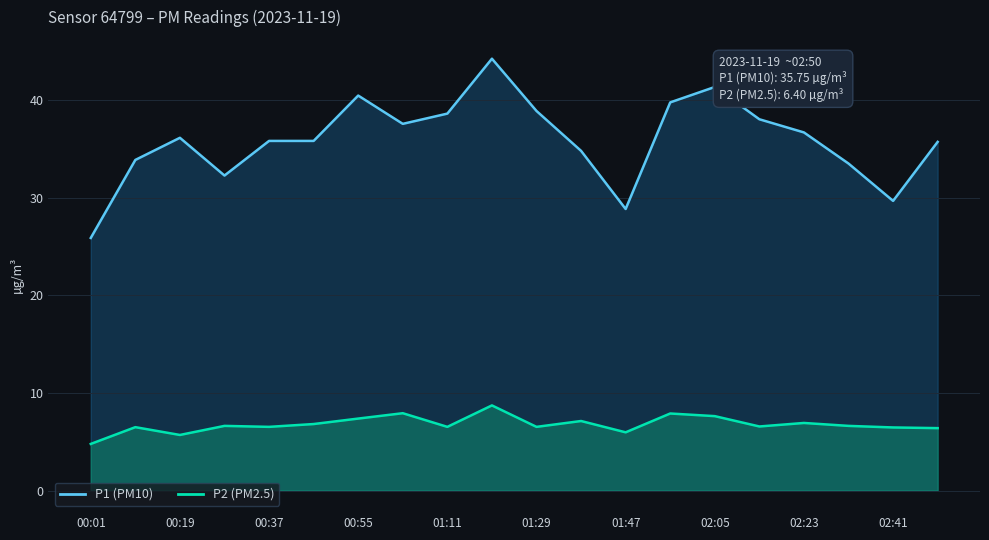

True or false: P1 has a value of 11.2 at 00:10.

False